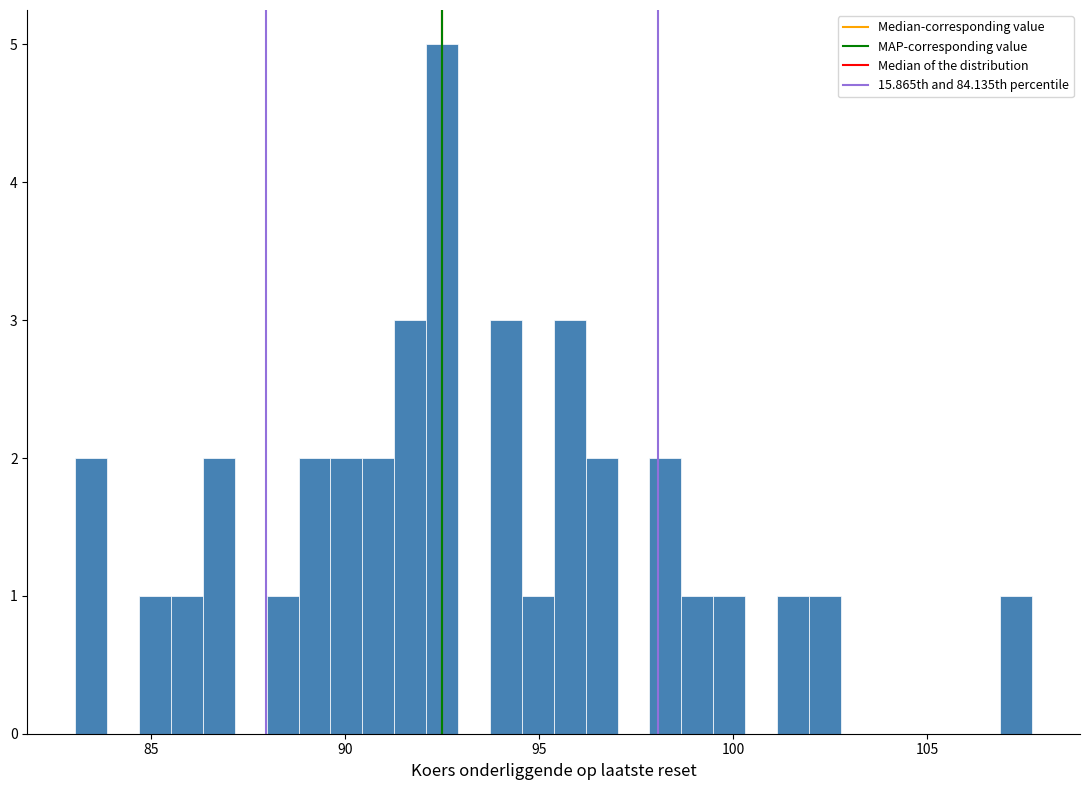

Around what value on the x-axis is the tallest bar? Give the approximate position of its centre, as read against the axis.

92.5